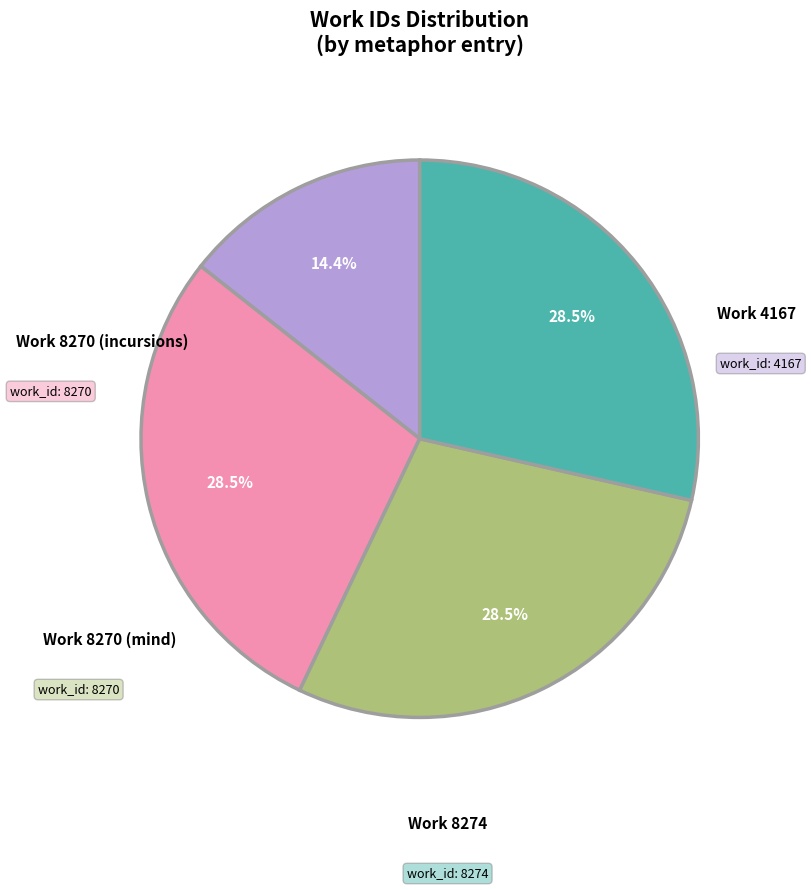

Is there a majority slice in this chart?

No